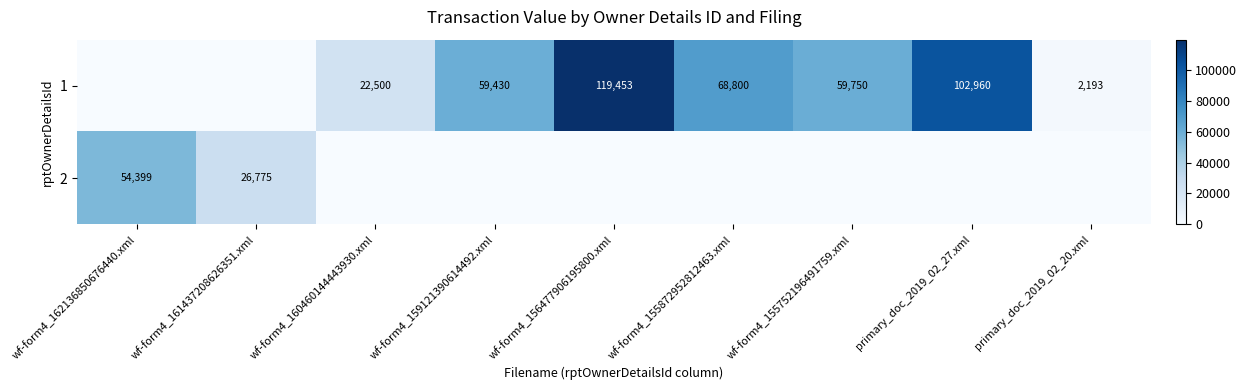

Is it true that 1 equals 59750 at wf-form4_155752196491759.xml?

True